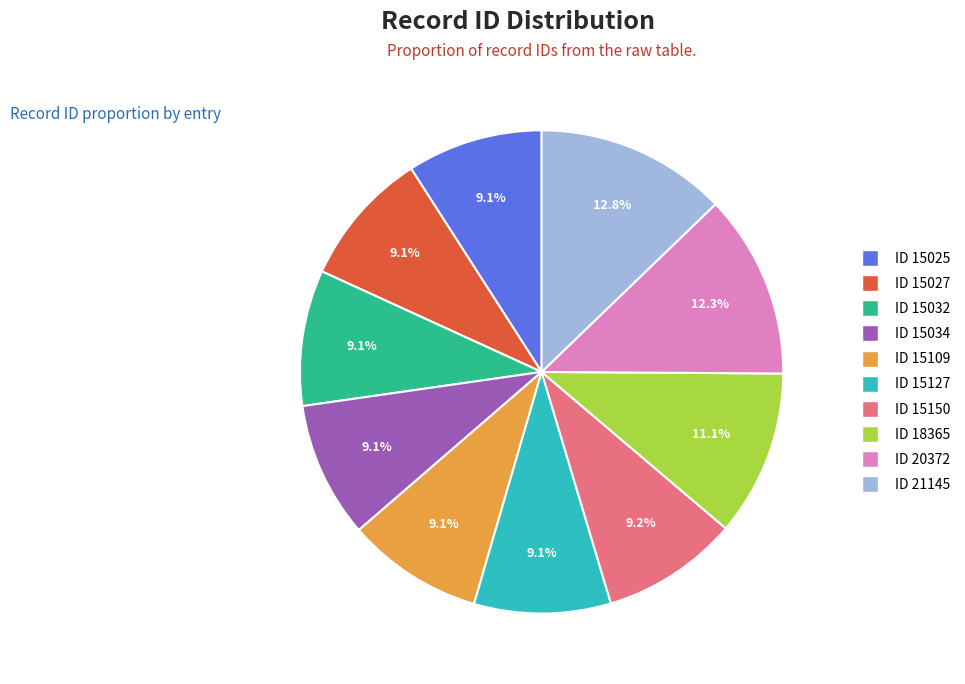

To the nearest percent, what is the combined percentage of ID 18365 and ID 15027?

20%